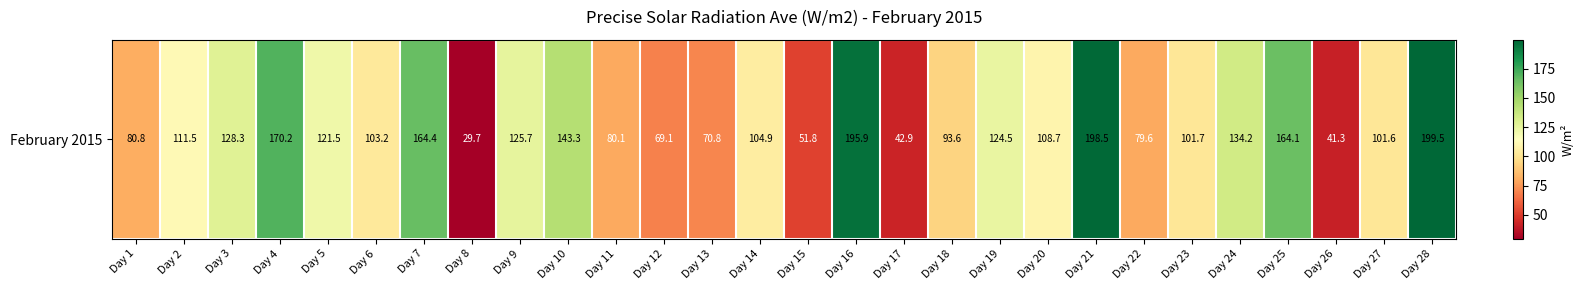

Reading left to right, extract all data points from this chart.

Day 1=80.8	Day 2=111.5	Day 3=128.3	Day 4=170.2	Day 5=121.5	Day 6=103.2	Day 7=164.4	Day 8=29.7	Day 9=125.7	Day 10=143.3	Day 11=80.1	Day 12=69.1	Day 13=70.8	Day 14=104.9	Day 15=51.8	Day 16=195.9	Day 17=42.9	Day 18=93.6	Day 19=124.5	Day 20=108.7	Day 21=198.5	Day 22=79.6	Day 23=101.7	Day 24=134.2	Day 25=164.1	Day 26=41.3	Day 27=101.6	Day 28=199.5